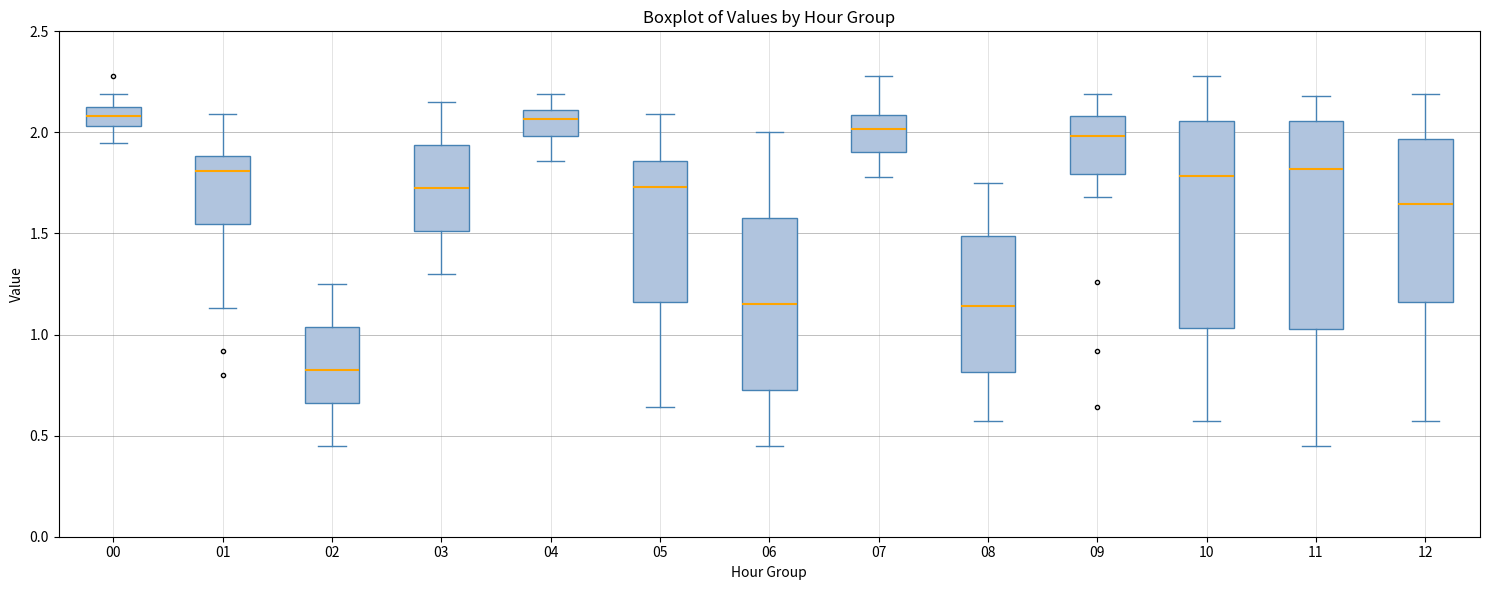

Where is the upper edge of the box at x = 08 on the y-axis? The values are not printed on the chart, so give them approximately, as read against the axis.

1.50